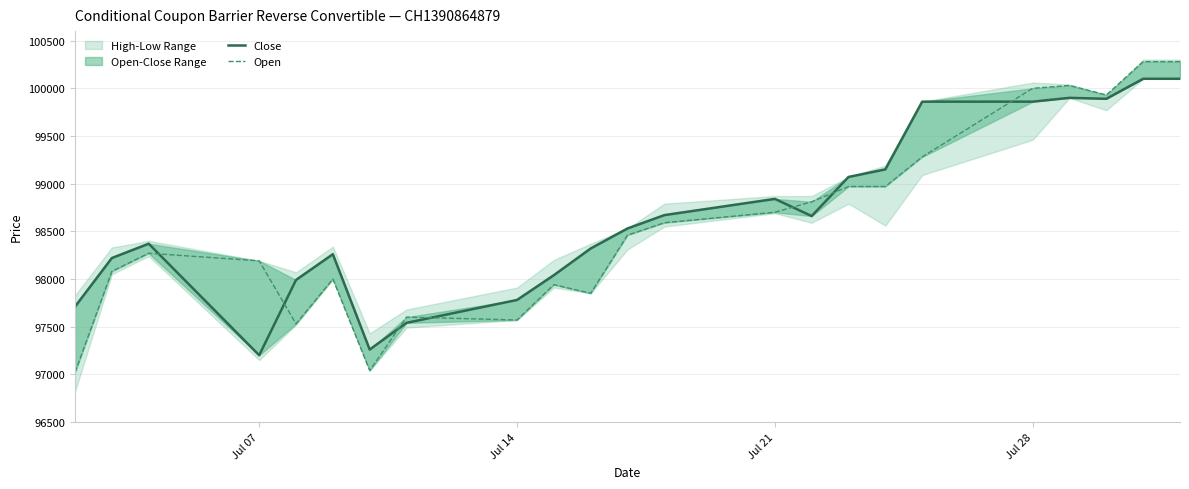

True or false: Open has a value of 100000 at Jul 28.

True